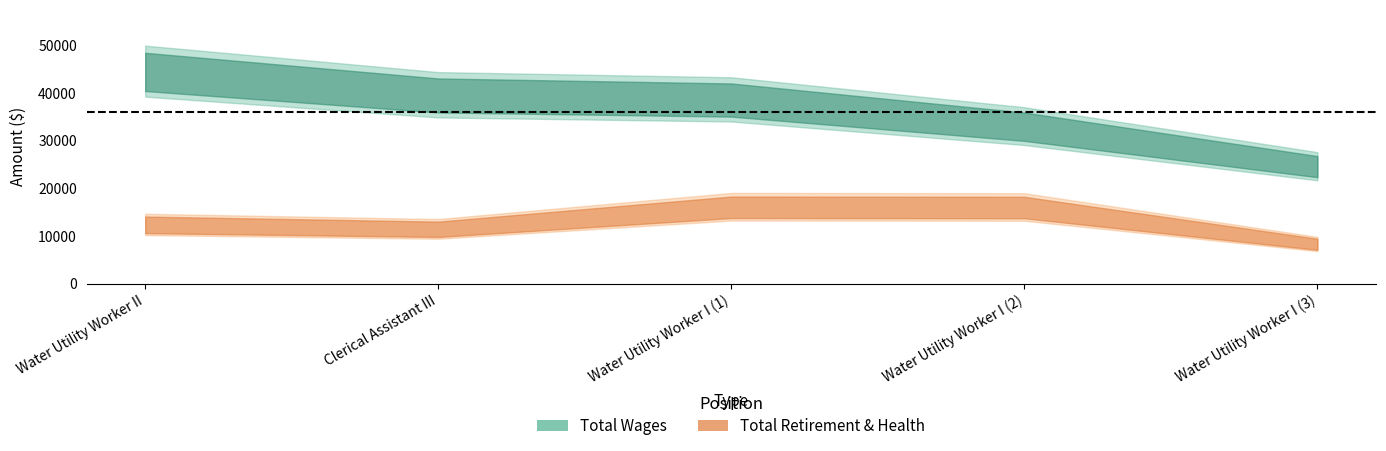

Is this an area chart (filled region under the line)?

No